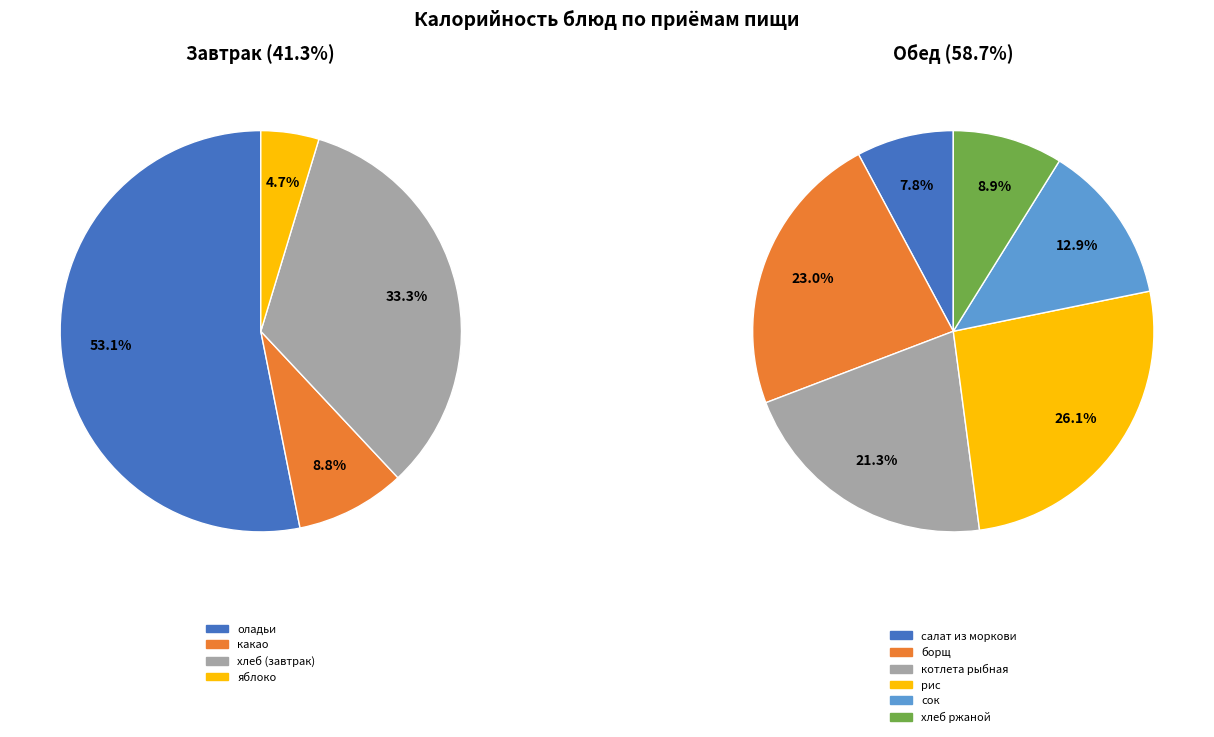

Is it true that хлеб (завтрак) is 14% of the pie?

True